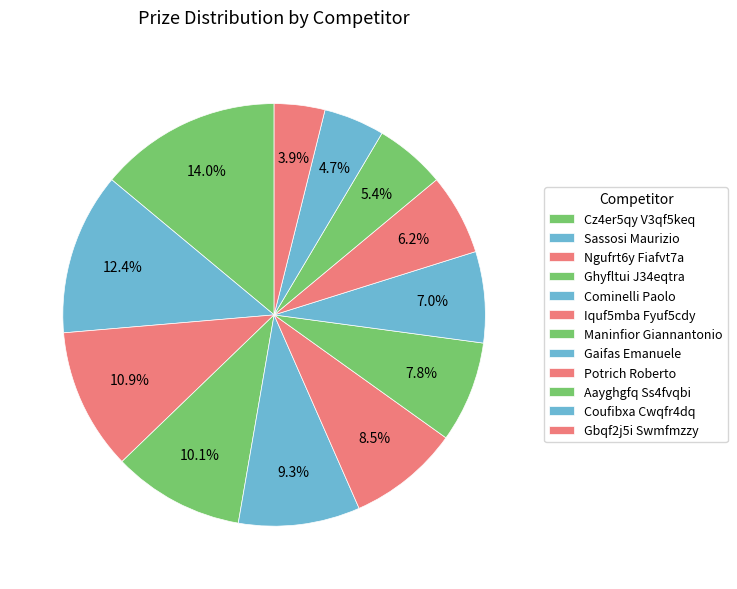

Which category has the smallest portion of the pie?

Gbqf2j5i Swmfmzzy